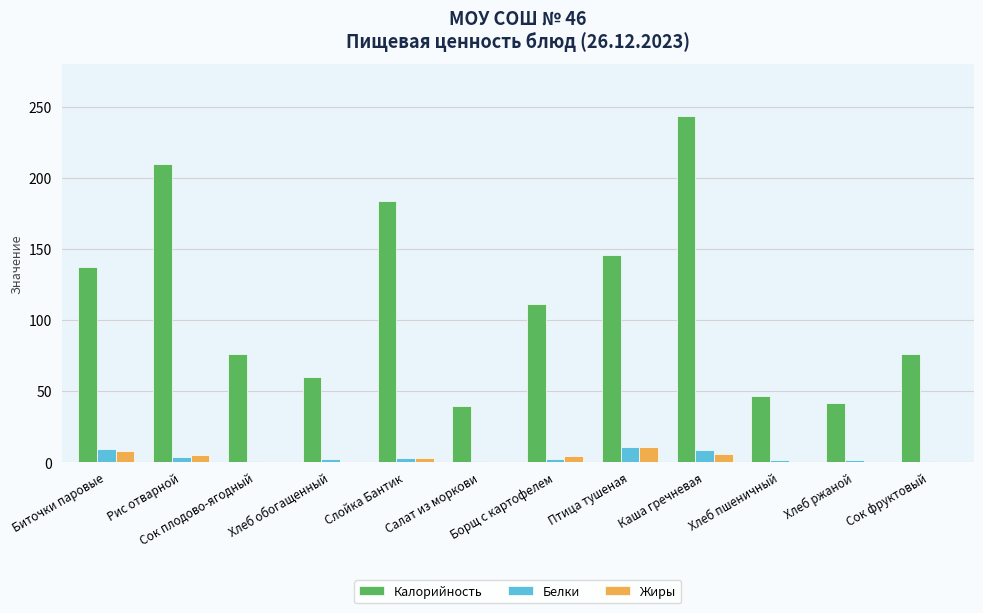

Does the chart contain stacked bars?

No